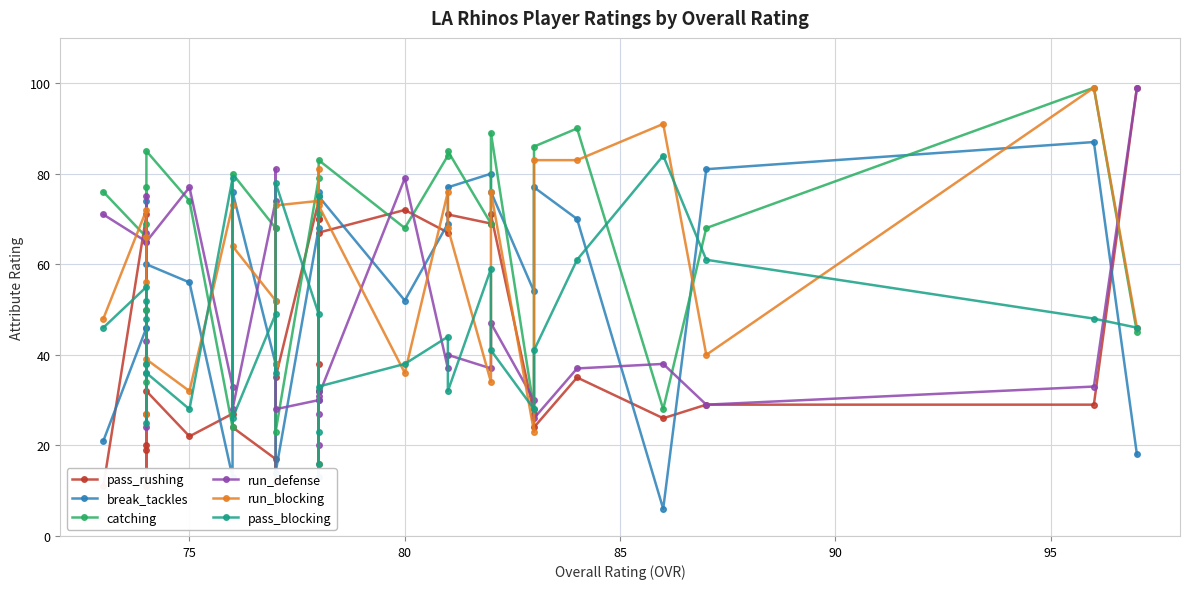

Reading left to right, extract all data points from this chart.

pass_rushing: 11	71	19	20	27	11	32	22	27	24	17	12	35	74	70	70	38	67	72	67	71	69	71	27	24	35	26	29	29	99
break_tackles: 21	46	74	50	36	46	60	56	13	76	38	52	14	68	13	76	30	75	52	69	77	80	76	54	77	70	6	81	87	18
catching: 76	66	77	50	34	69	85	74	24	80	68	68	23	79	32	71	32	83	68	84	85	69	89	28	86	90	28	68	99	45
run_defense: 71	65	24	43	75	67	65	77	33	28	74	81	28	30	27	20	32	31	79	37	40	37	47	30	26	37	38	29	33	99
run_blocking: 48	72	66	27	56	38	39	32	73	64	52	38	73	74	16	74	81	73	36	76	68	34	76	23	83	83	91	40	99	46
pass_blocking: 46	55	25	48	52	38	36	28	79	26	49	36	78	49	16	23	75	33	38	44	32	59	41	28	41	61	84	61	48	46